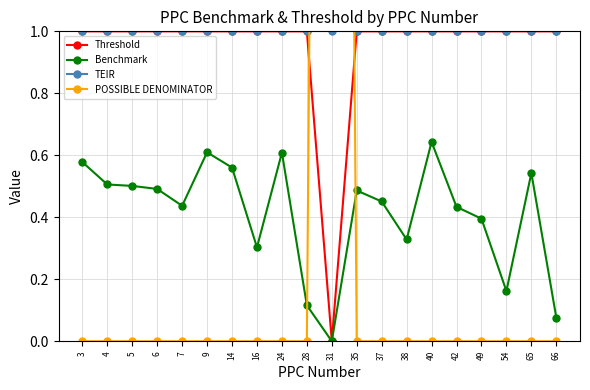

Does the chart display data point markers on the line(s)?

Yes